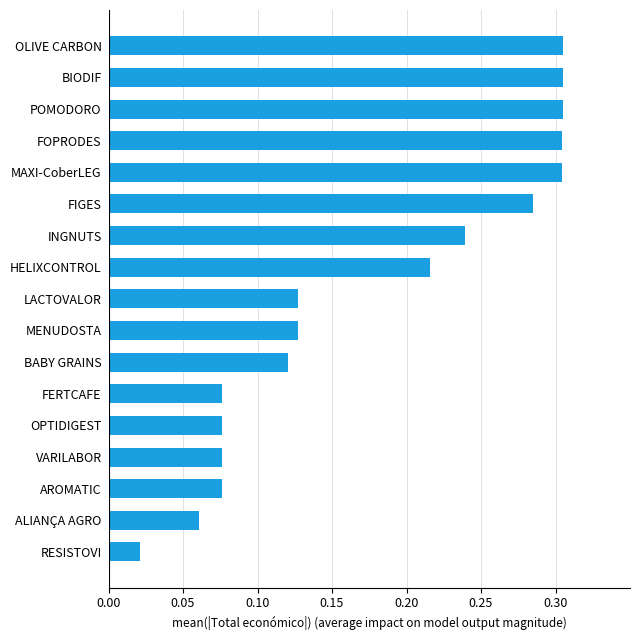

Between FERTCAFE and LACTOVALOR, which is larger?

LACTOVALOR